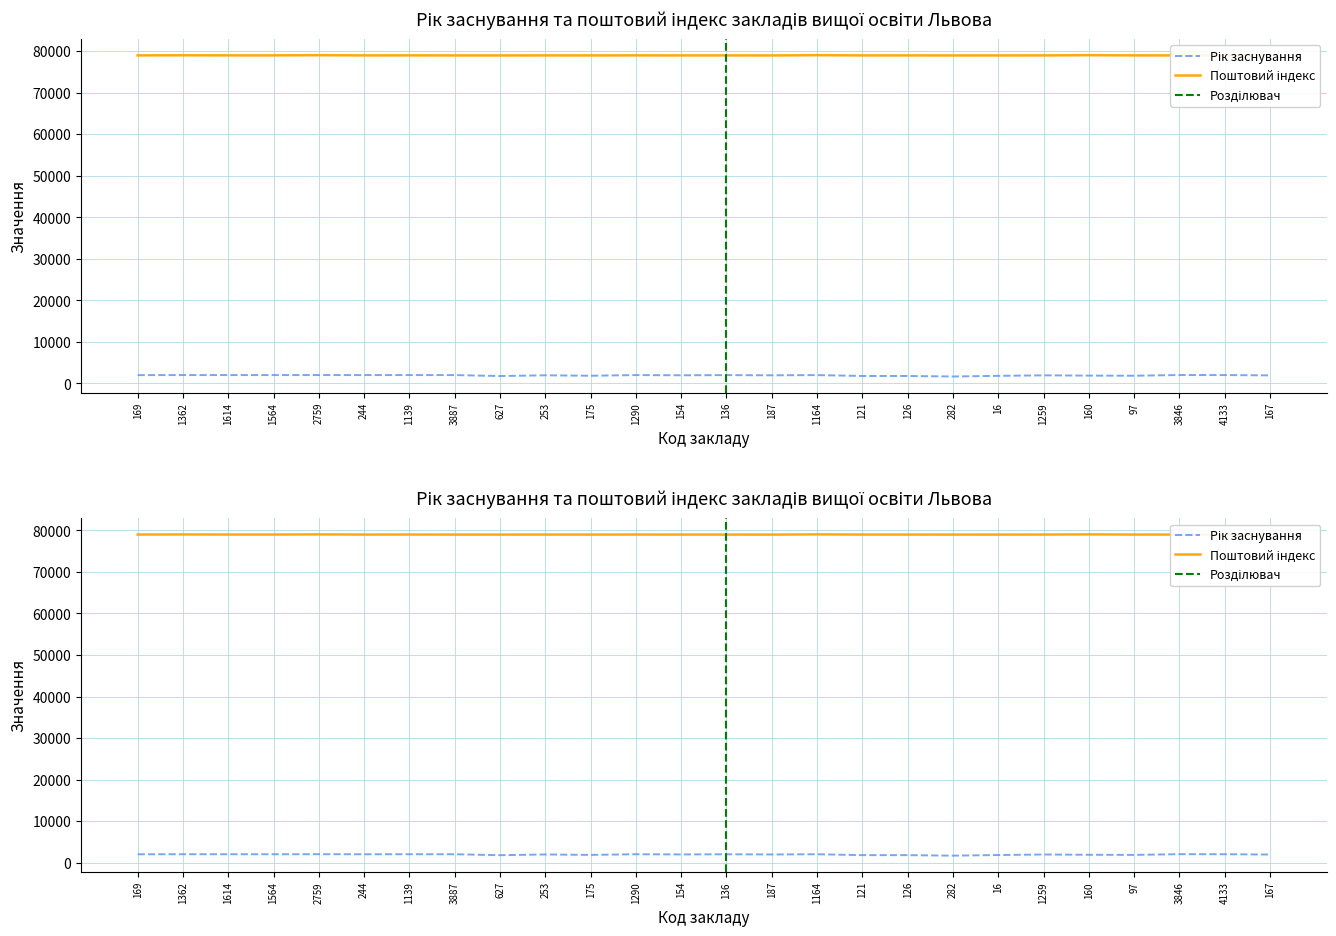

Which series has the widest spread of values?

Рік заснування